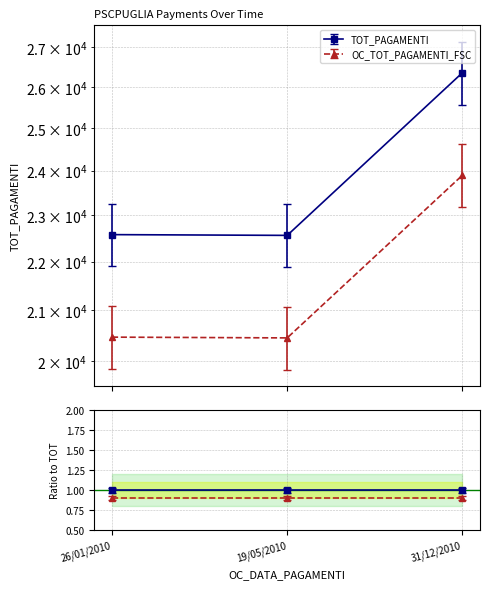

Rank the series by their average value, from highest to lowest.

TOT_PAGAMENTI, OC_TOT_PAGAMENTI_FSC